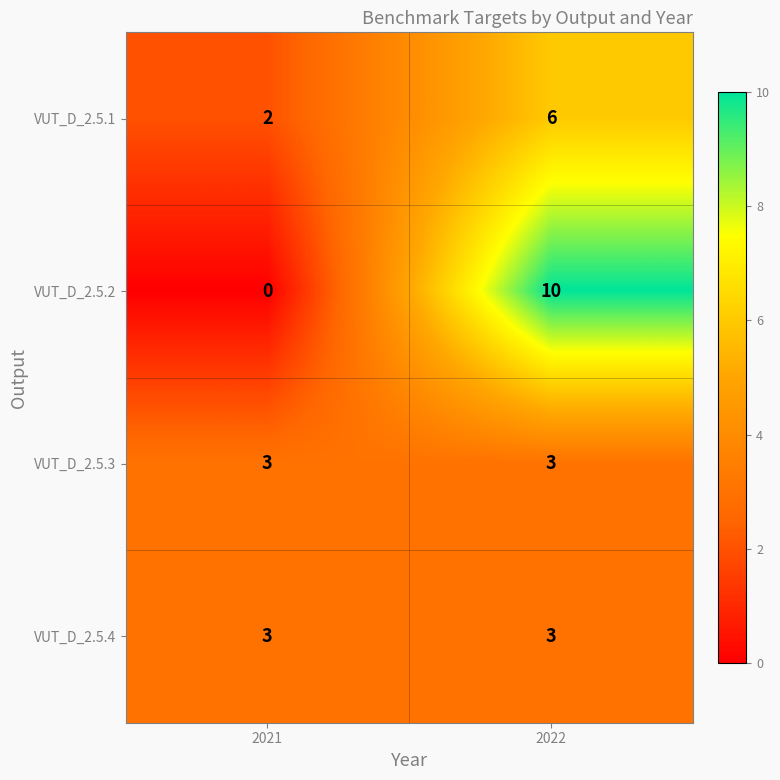

Rank the categories by VUT_D_2.5.2 value from lowest to highest.

2021, 2022